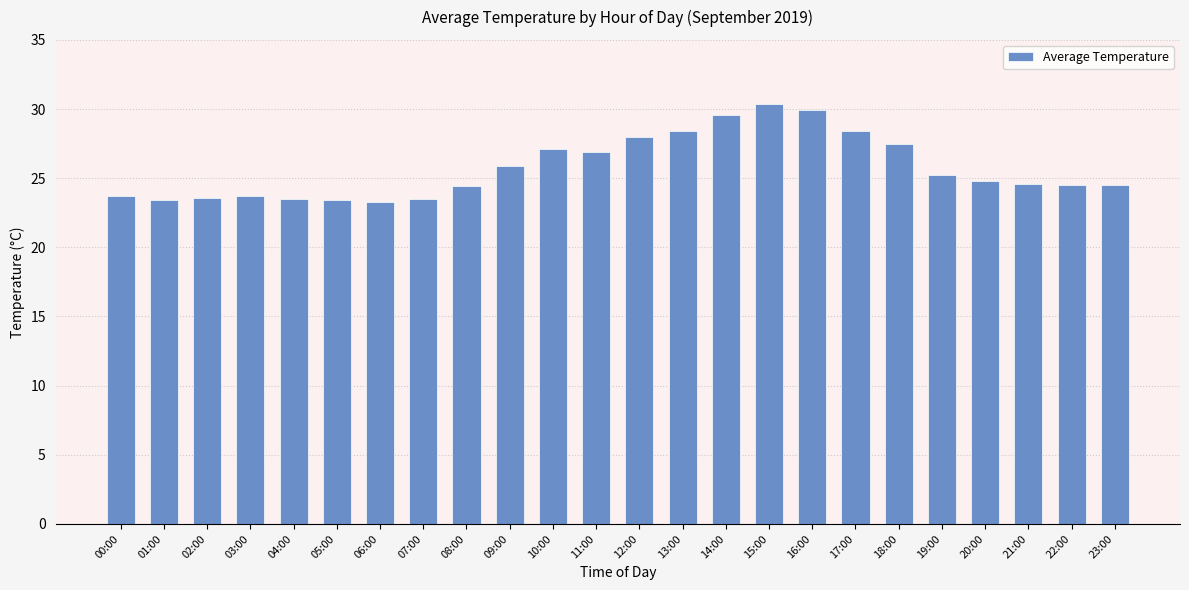

What is the average value?

25.8